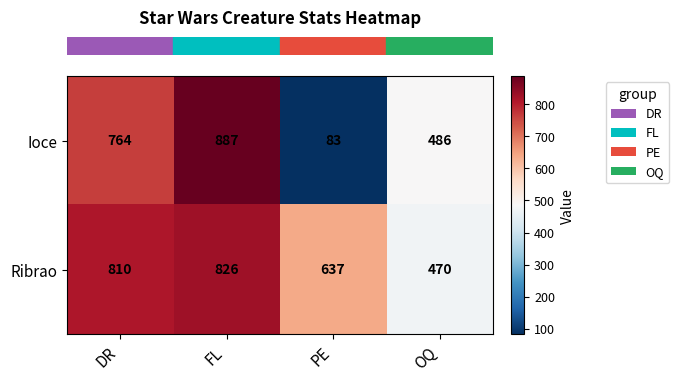

What is the total value across all series at PE?

720